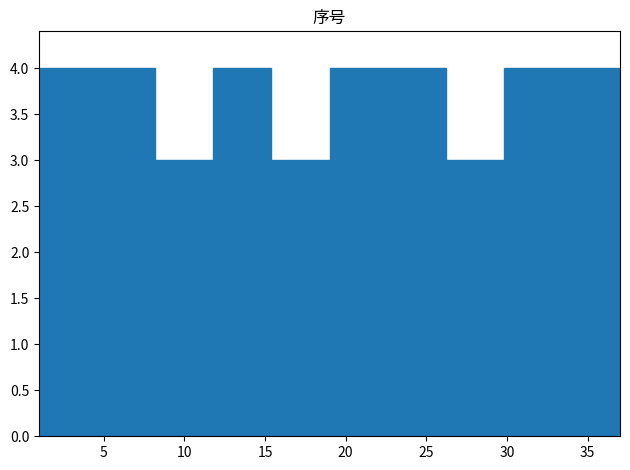

Reading left to right, list every bar in this chart as the range it spans on the x-axis followed by its height. Neither the bar edges nor the heights are printed on the chart, so give them approximately, as read against the axes.

1.0 to 4.6: 4
4.6 to 8.2: 4
8.2 to 11.8: 3
11.8 to 15.4: 4
15.4 to 19.0: 3
19.0 to 22.6: 4
22.6 to 26.2: 4
26.2 to 29.8: 3
29.8 to 33.4: 4
33.4 to 37.0: 4